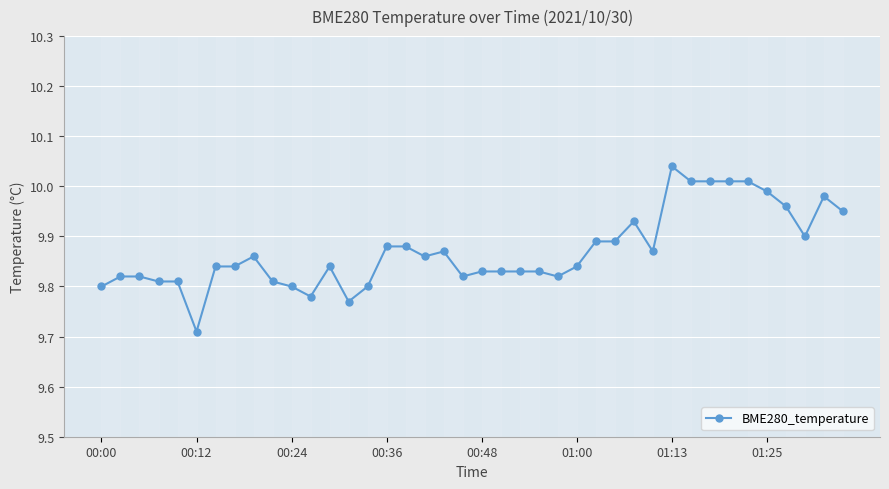

What is the sum of all values?

394.8